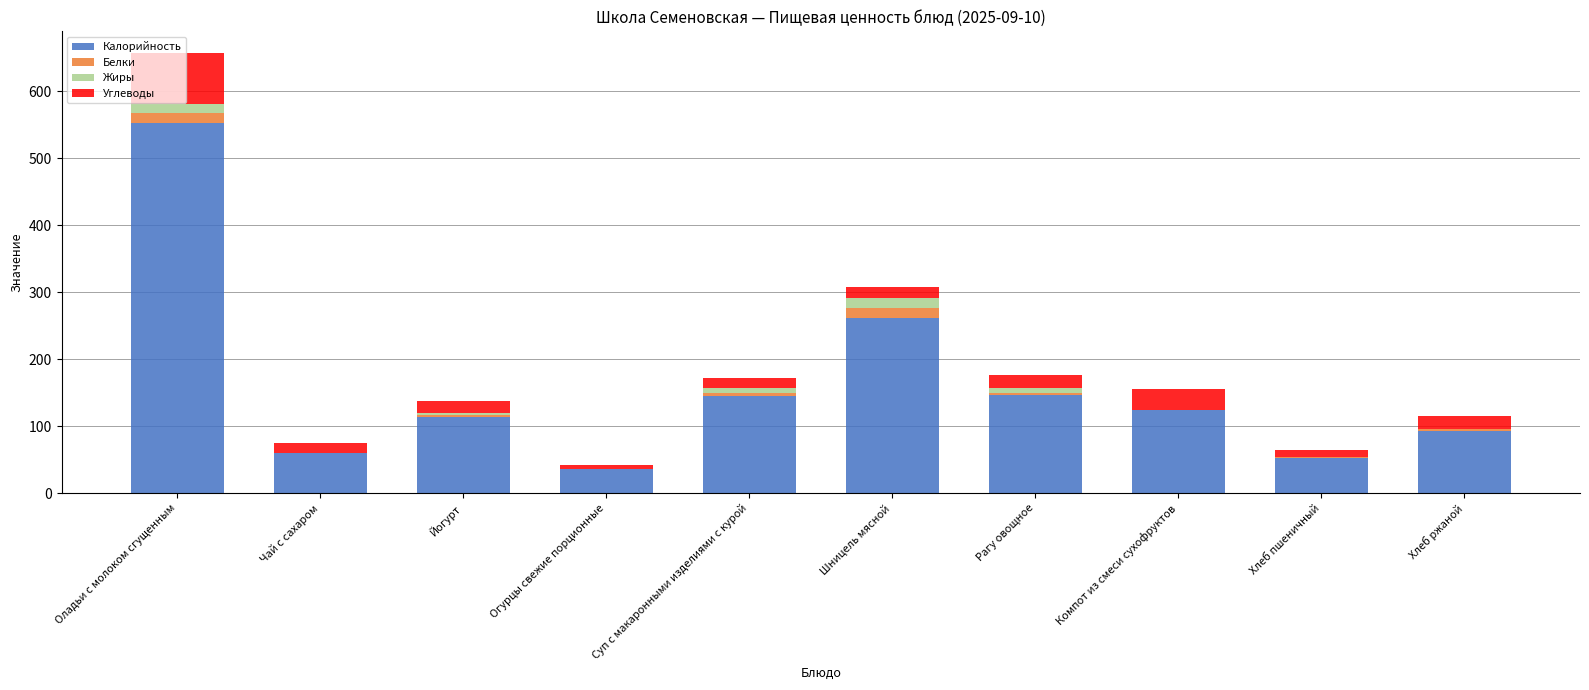

How many categories are shown in the chart?

10